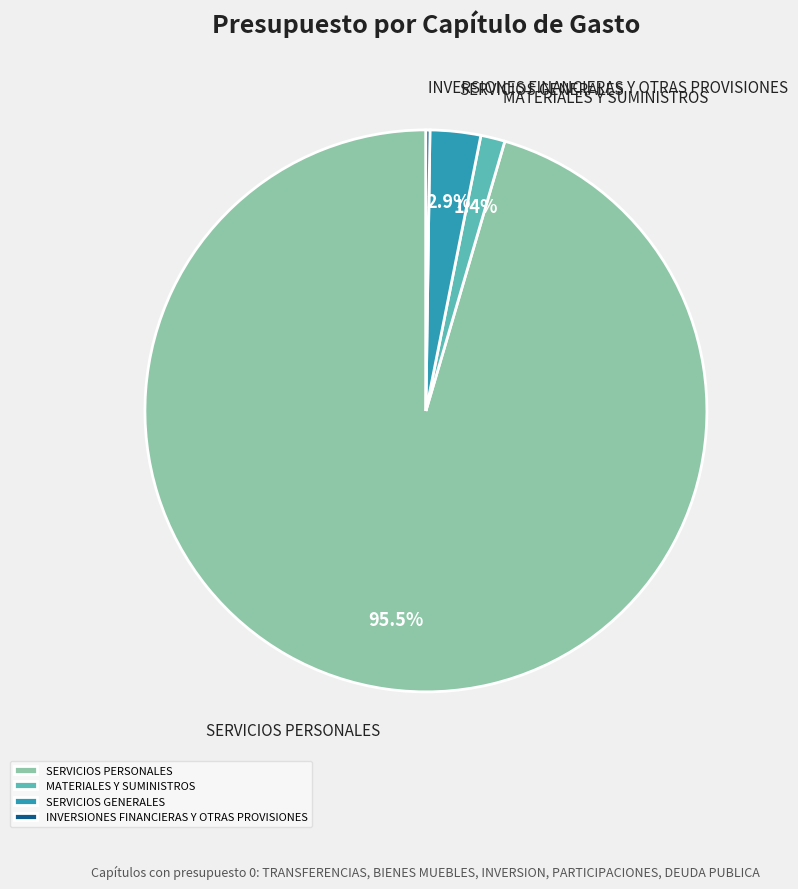

Which category has the biggest portion of the pie?

SERVICIOS PERSONALES